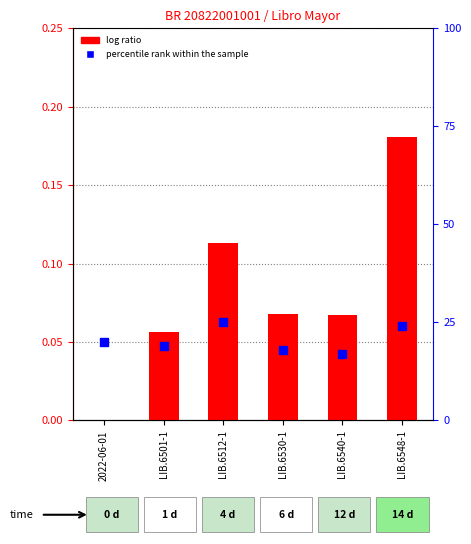

At how many categories does at least one series exceed 13?

6